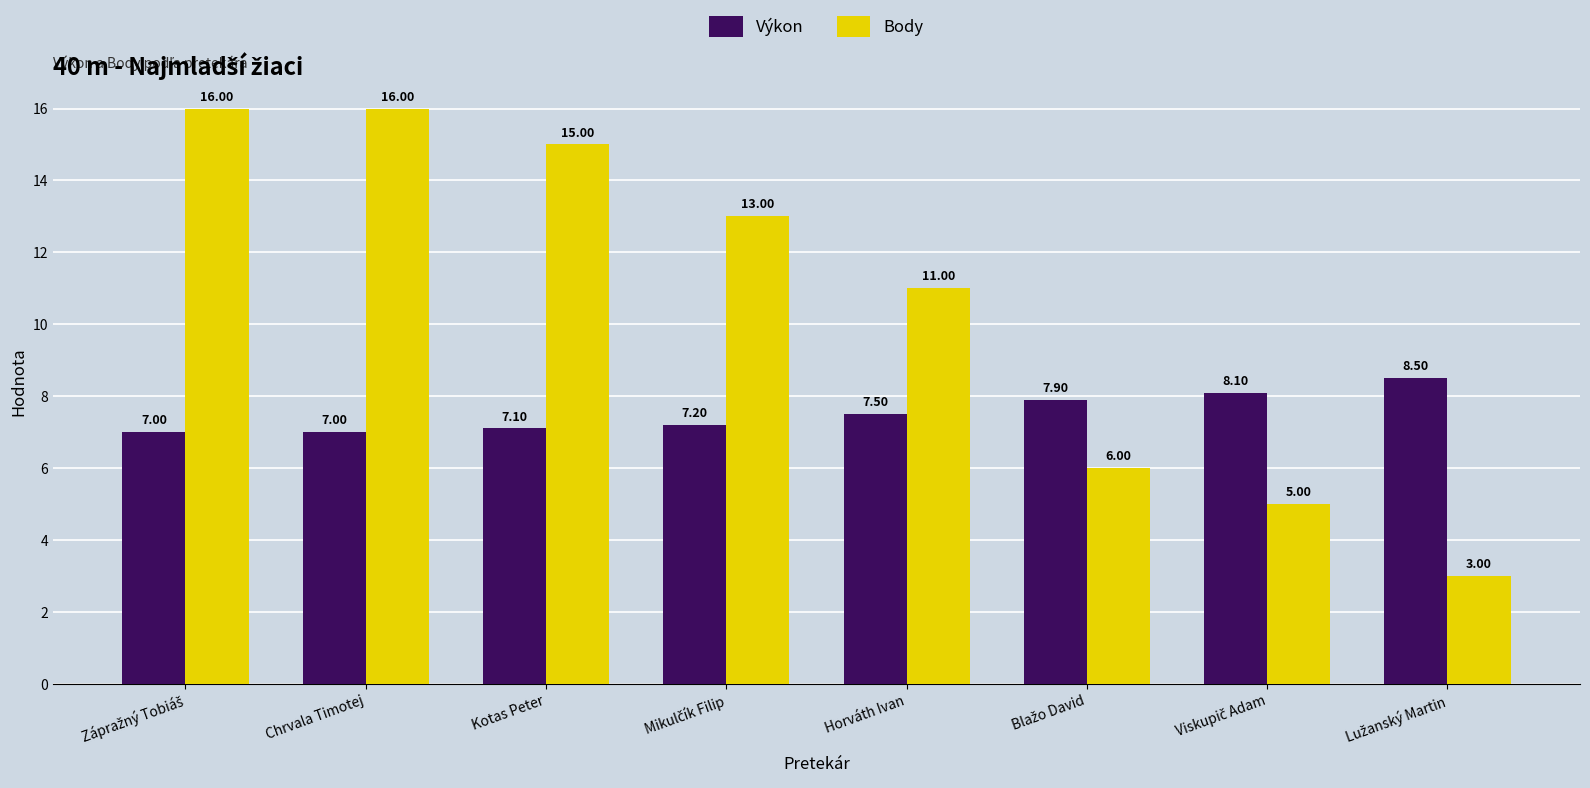

What is the highest value of the Výkon series?

8.5